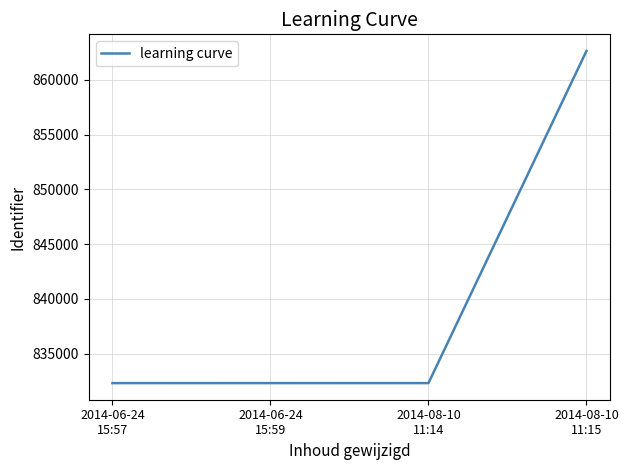

True or false: the data shows 1344530 at 2014-06-24
15:57.

False